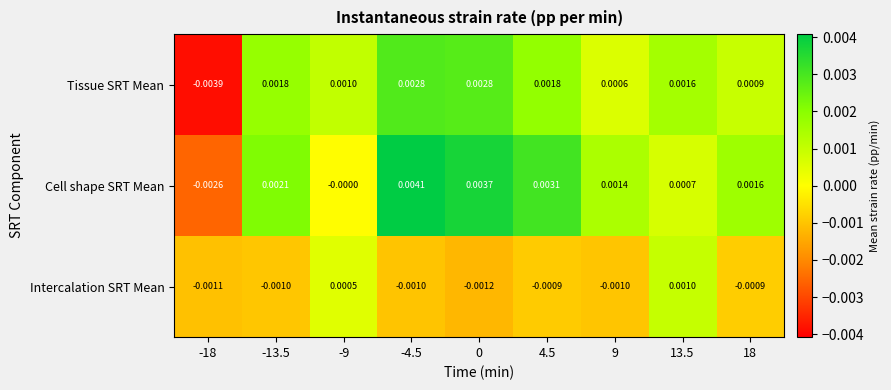

Between 0 and 13.5, which series saw the biggest shift?

Cell shape SRT Mean